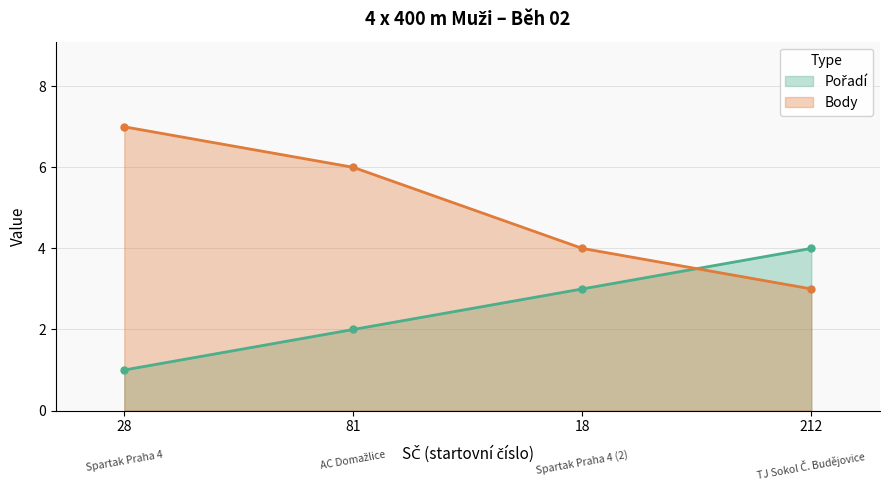

Between 212 and 28, which is larger?

212